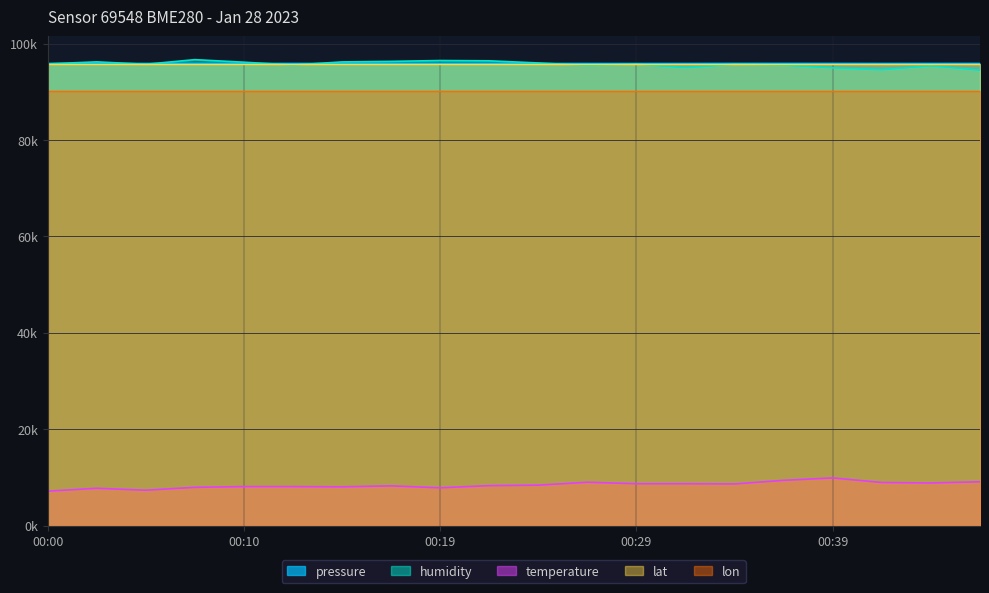

What is the spread (max minus min) of values at 00:00?

88688.9